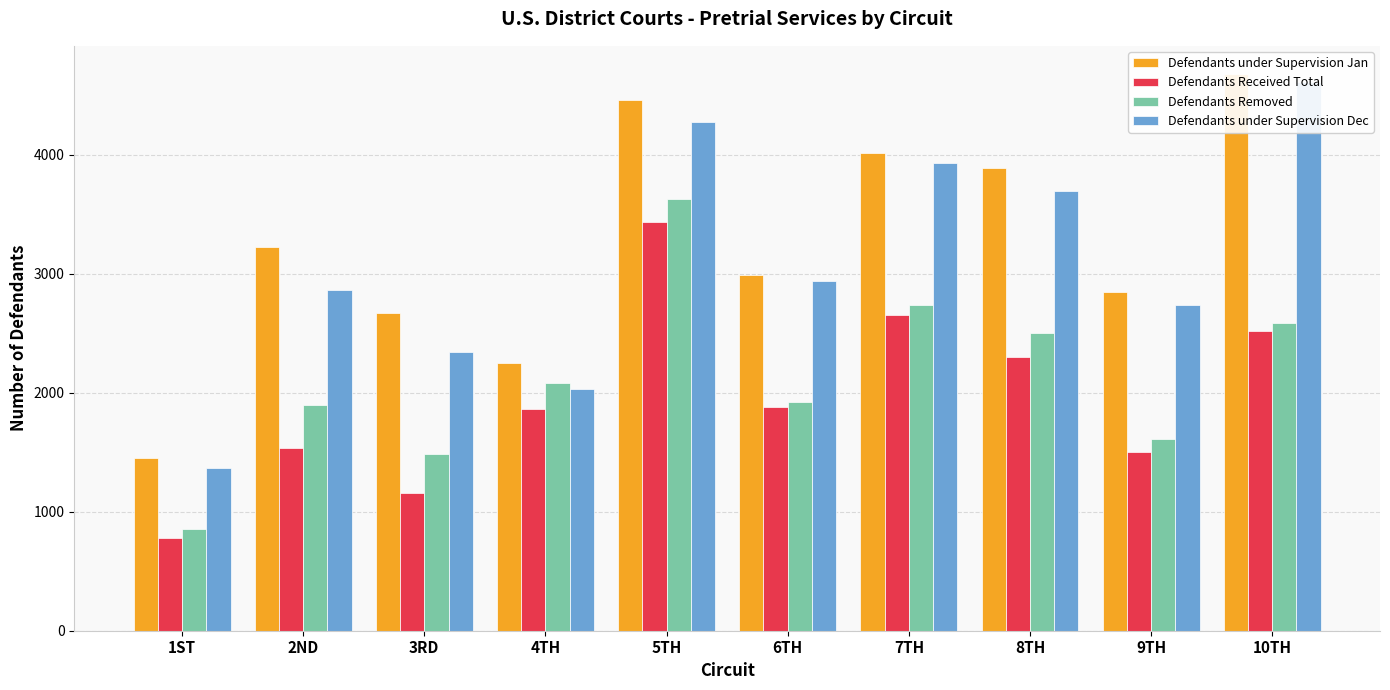

What is the label of the 8th bar from the left?

8TH